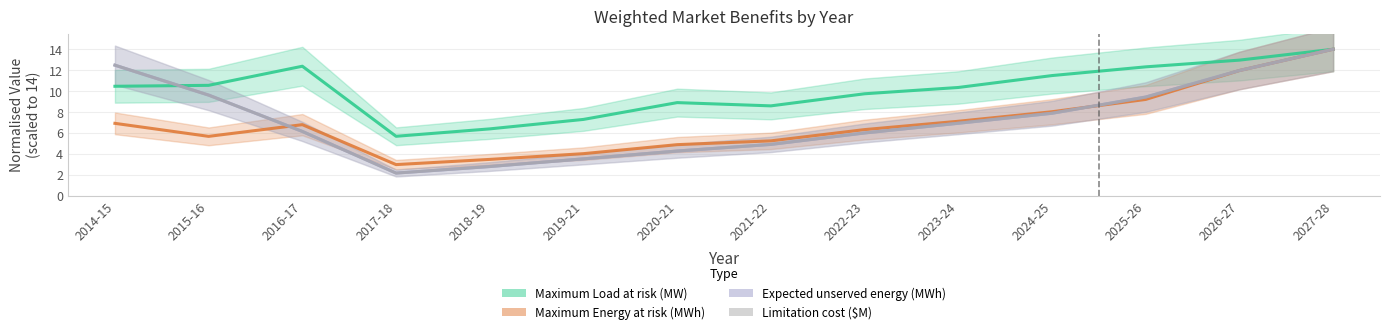

What is the total value across all series at 2017-18?

13.0